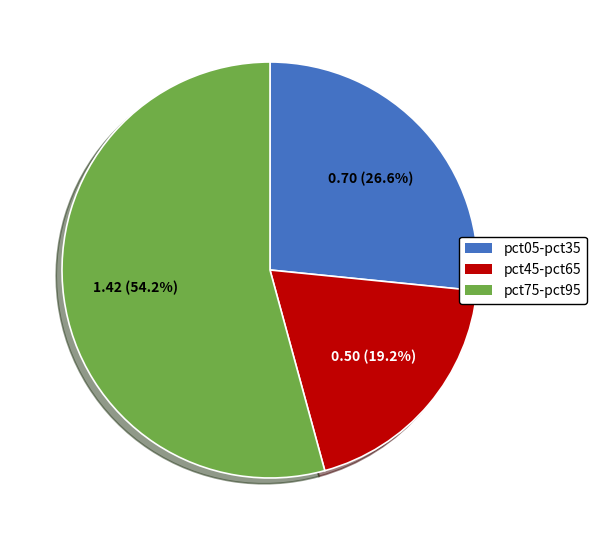

Approximately how many times larger is the value at pct05-pct35 compared to pct45-pct65?

1.4